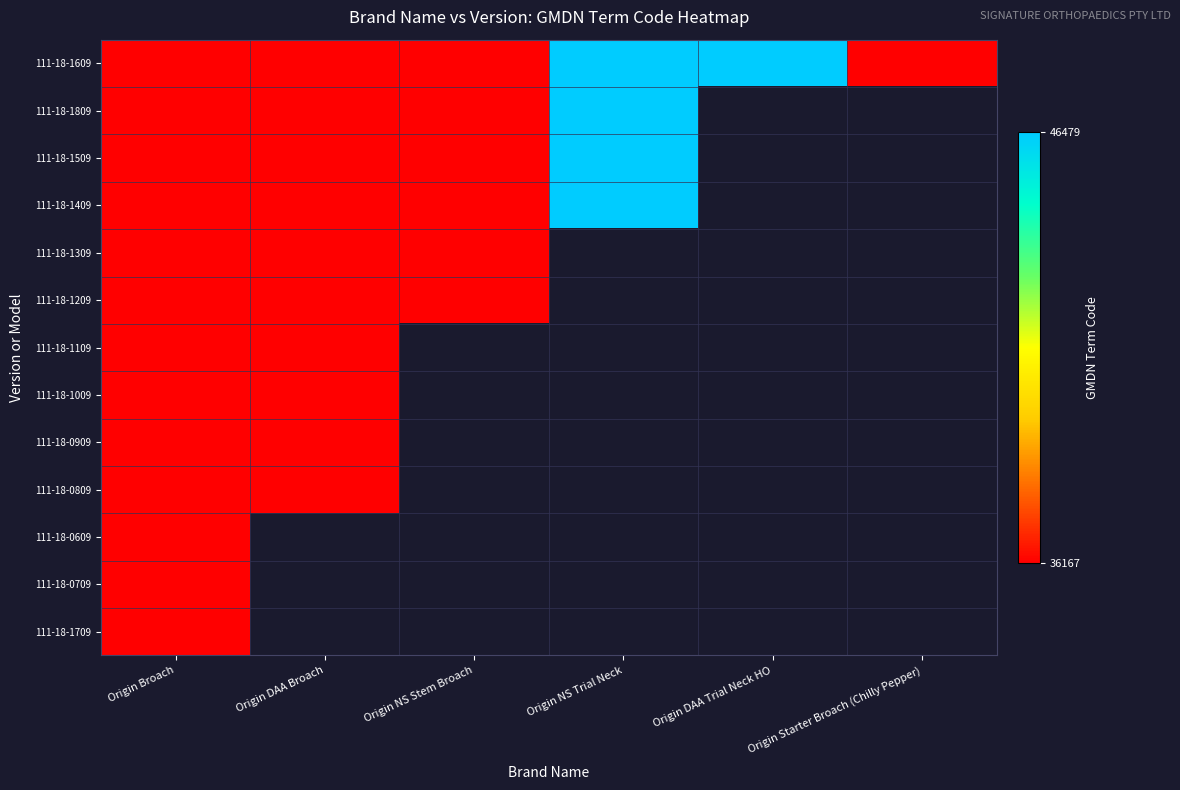

How many distinct data groups are displayed?

13